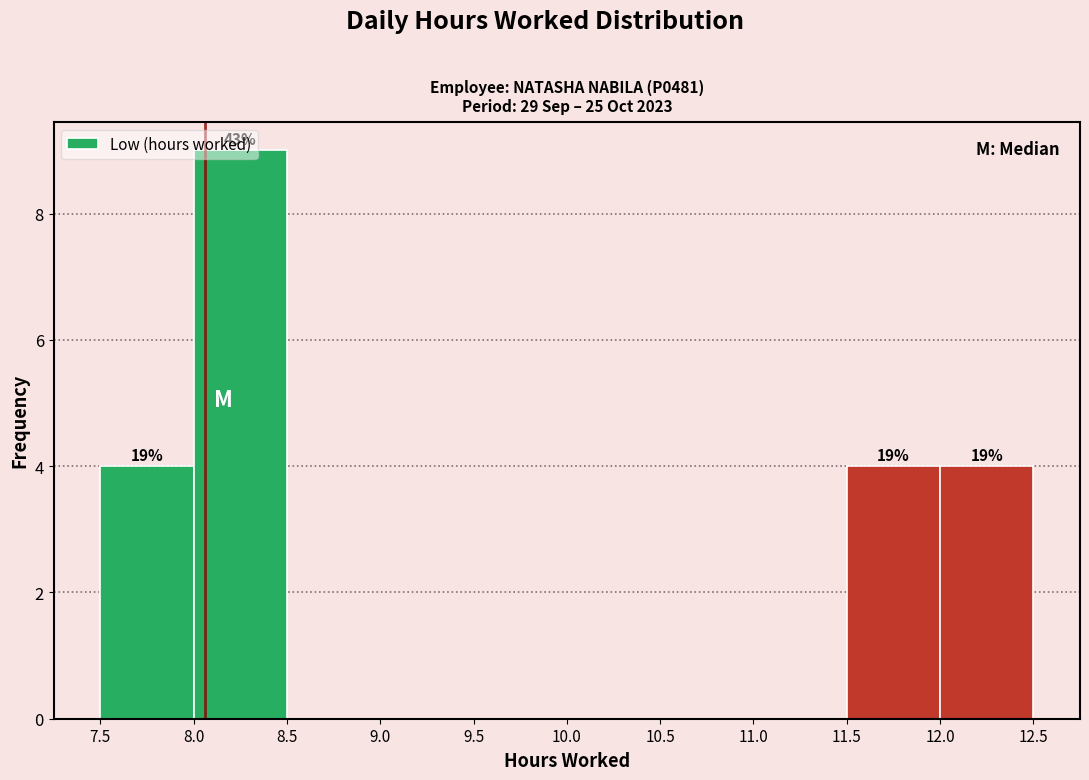

Which range on the x-axis has the tallest bar?

8.0 to 8.5